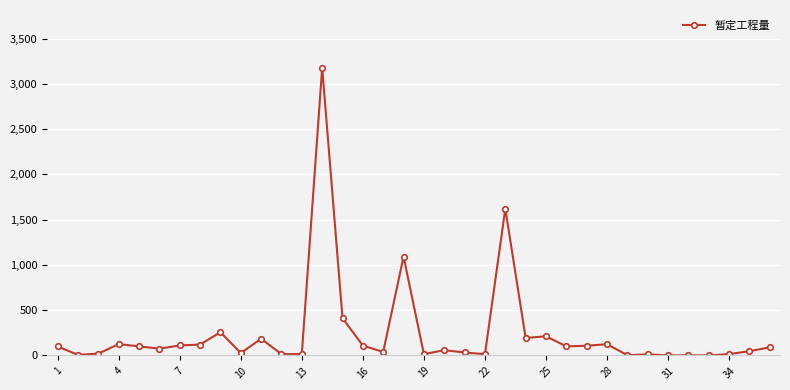

True or false: there are more than 0 points higher than both neighbors.

True